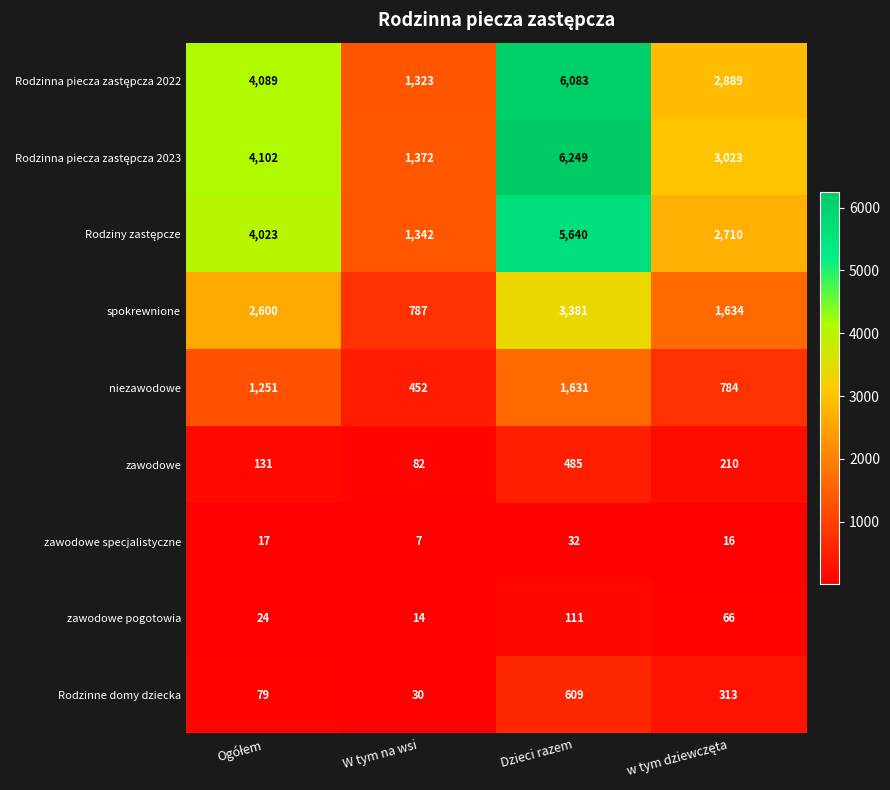

What is the spread (max minus min) of values at W tym na wsi?

1365